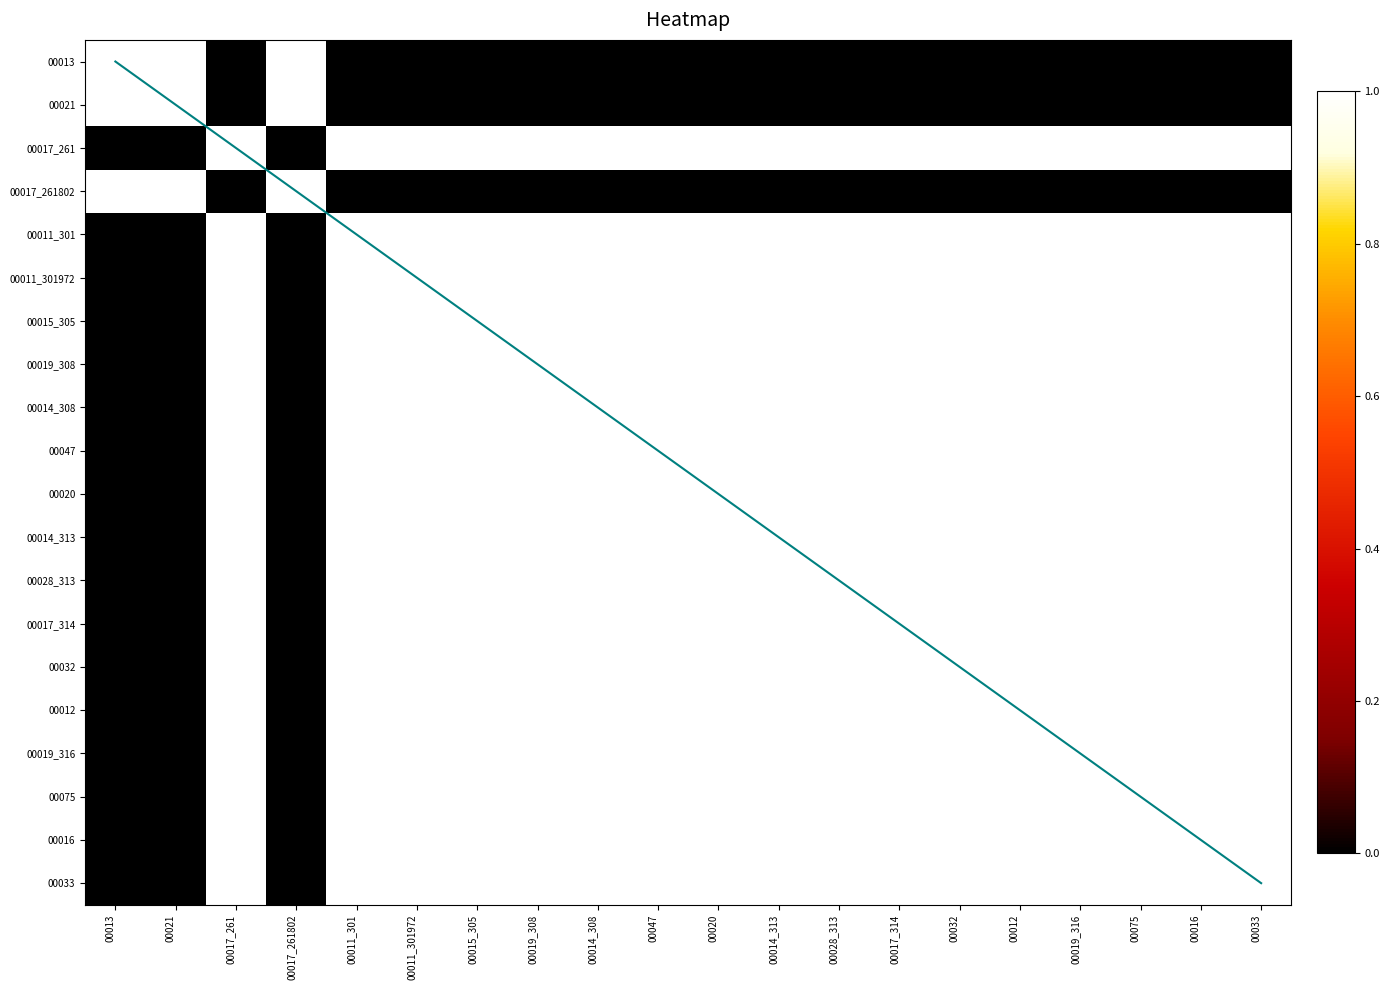

True or false: 00011_301 has a value of 1.0 at 00047.

True